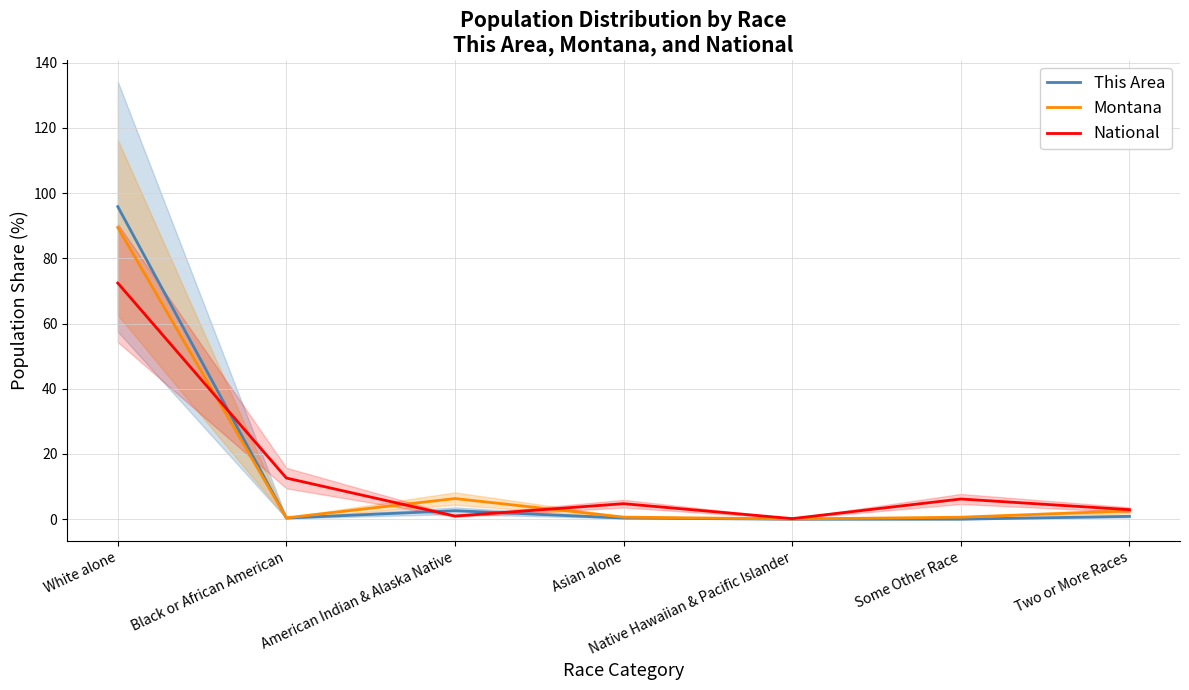

True or false: National has more than 1 interior local peaks.

True